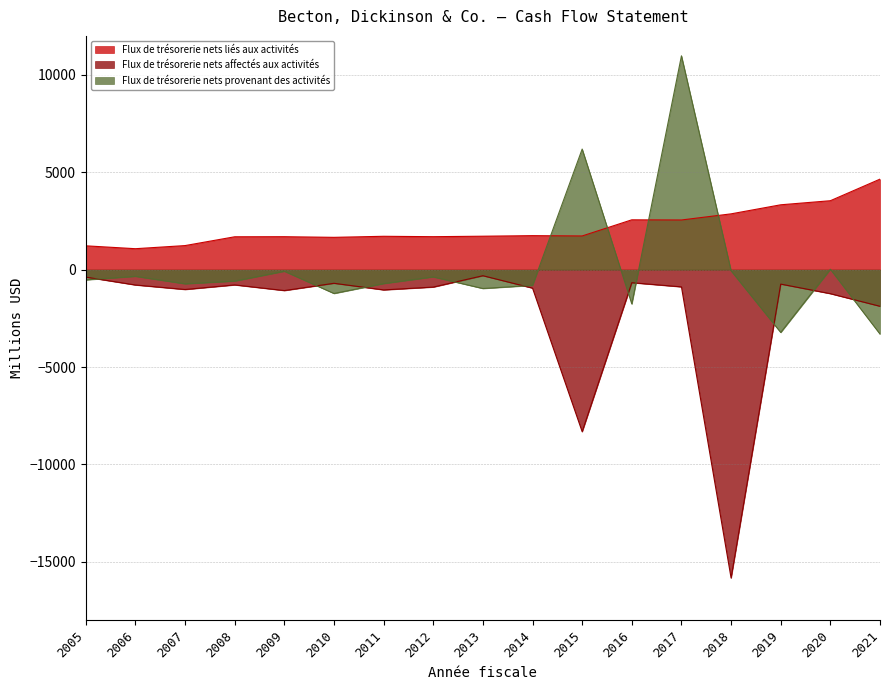

Reading left to right, list all the values displayed in this chart.

Flux de trésorerie nets liés aux activités: 2005=1224	2006=1076	2007=1236	2008=1688	2009=1692	2010=1659	2011=1713	2012=1693	2013=1717	2014=1746	2015=1730	2016=2559	2017=2550	2018=2865	2019=3330	2020=3539	2021=4647
Flux de trésorerie nets affectés aux activités: 2005=-382	2006=-787	2007=-1018	2008=-783	2009=-1073	2010=-700	2011=-1039	2012=-894	2013=-311	2014=-948	2015=-8318	2016=-669	2017=-883	2018=-15829	2019=-741	2020=-1232	2021=-1880
Flux de trésorerie nets provenant des activités: 2005=-525	2006=-342	2007=-726	2008=-586	2009=-80	2010=-1223	2011=-714	2012=-370	2013=-968	2014=-807	2015=6190	2016=-1761	2017=10977	2018=-58	2019=-3223	2020=22	2021=-3306